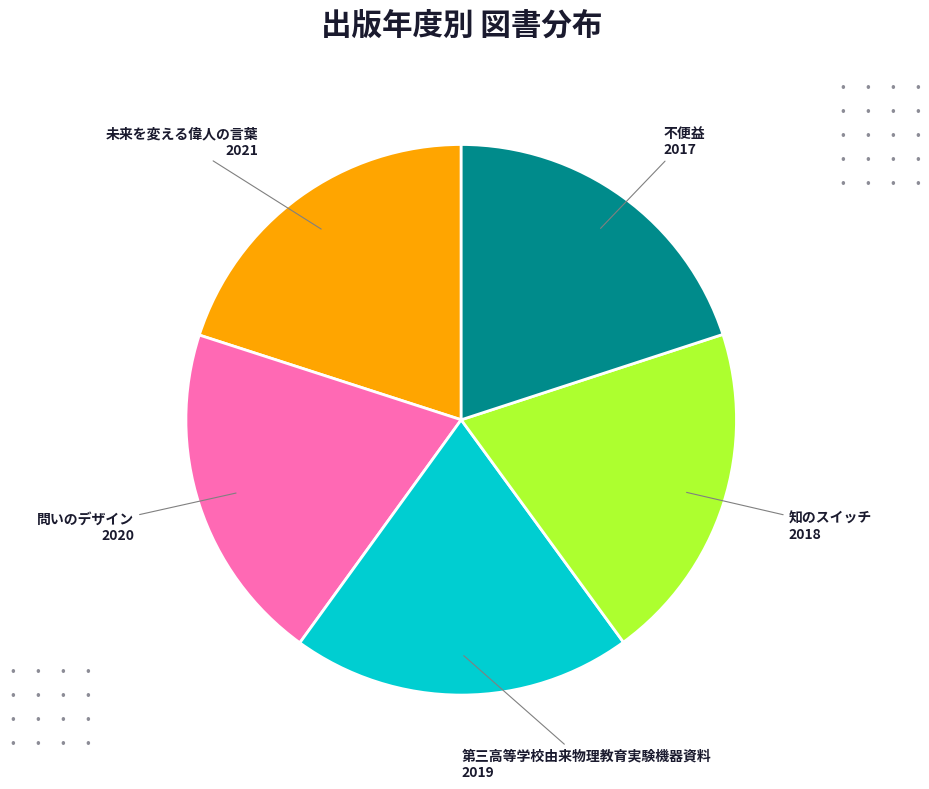

Does any single category account for the majority?

No